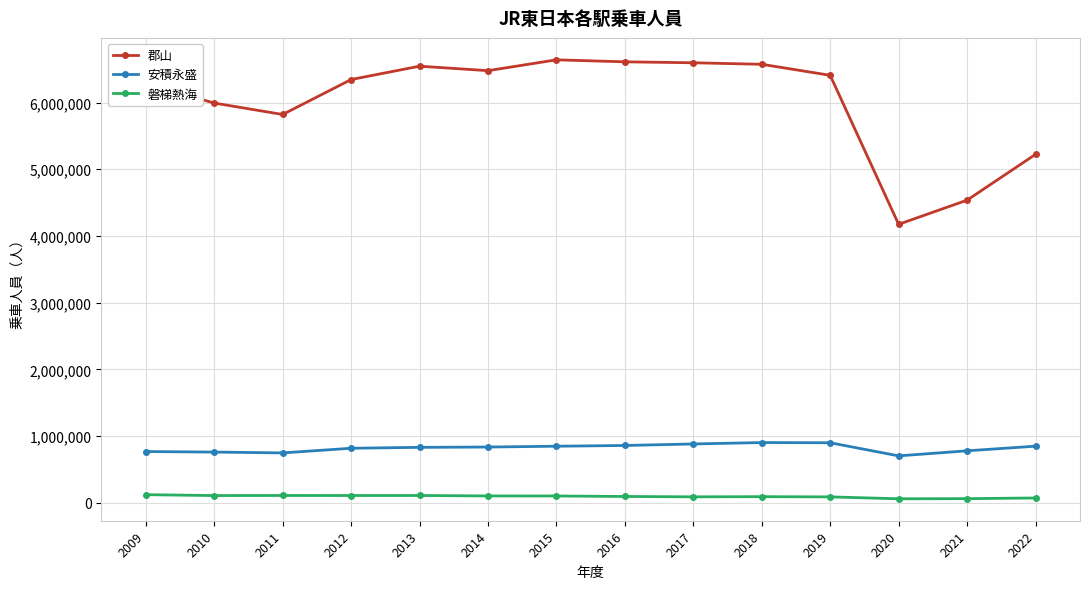

What is the maximum value for 安積永盛?

903740